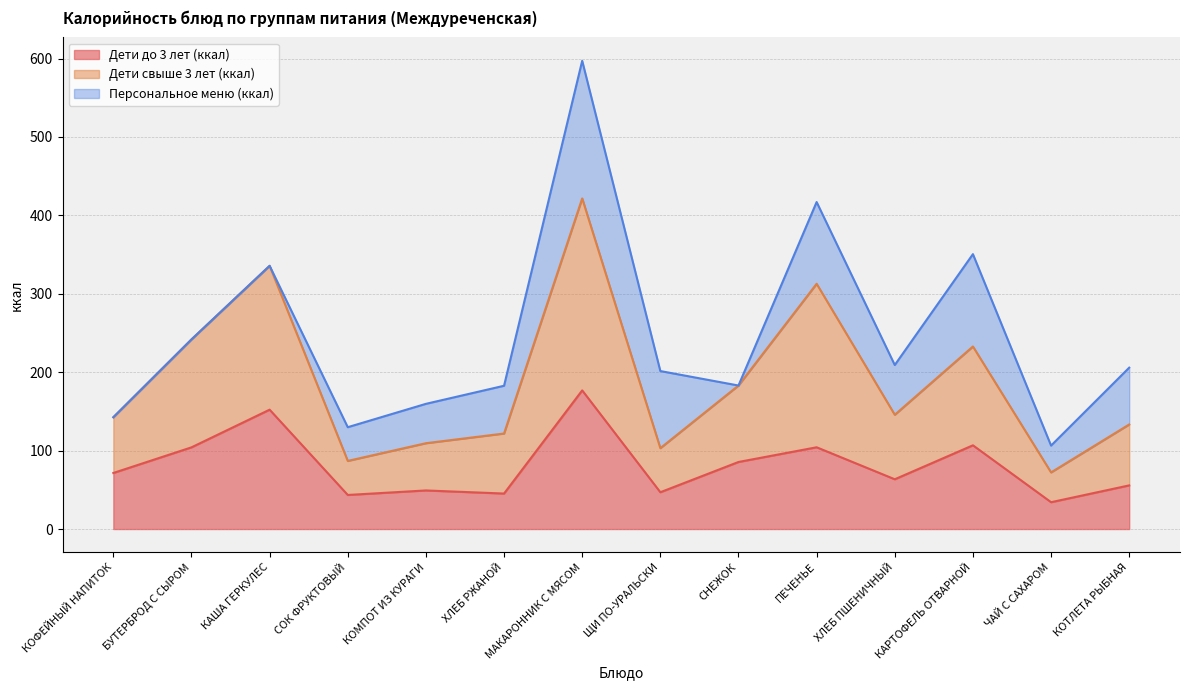

Which category has the highest value in the Дети до 3 лет (ккал) series?

МАКАРОННИК С МЯСОМ